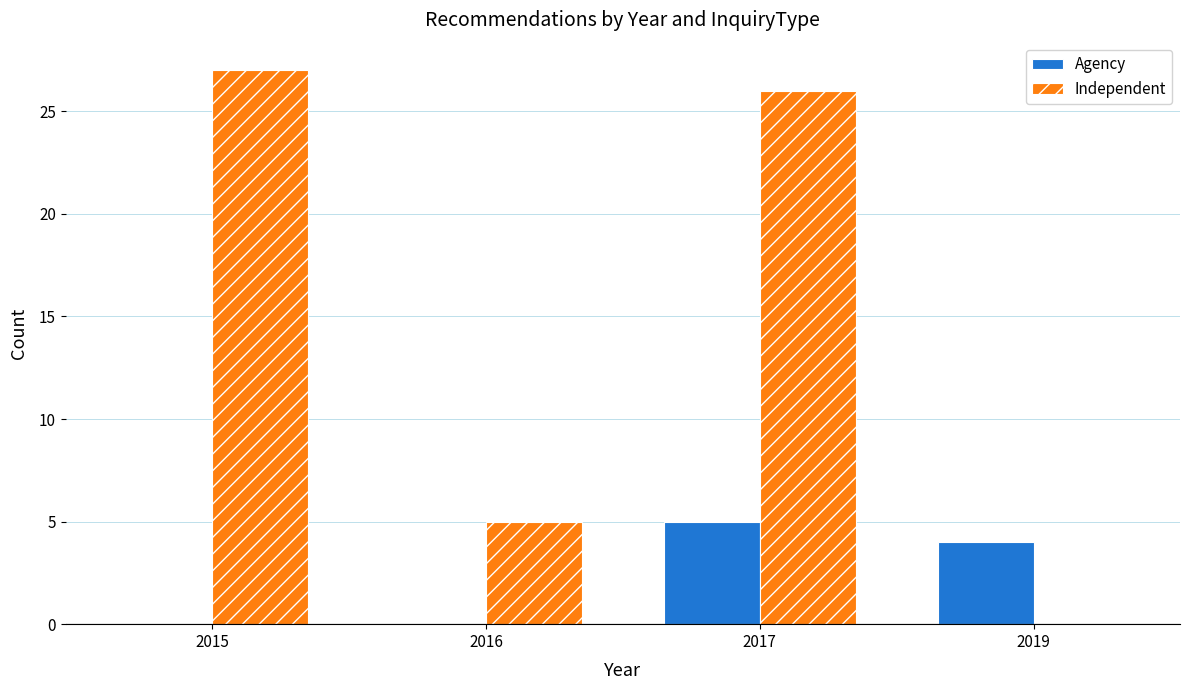

At which label does Agency first exceed 4?

2017